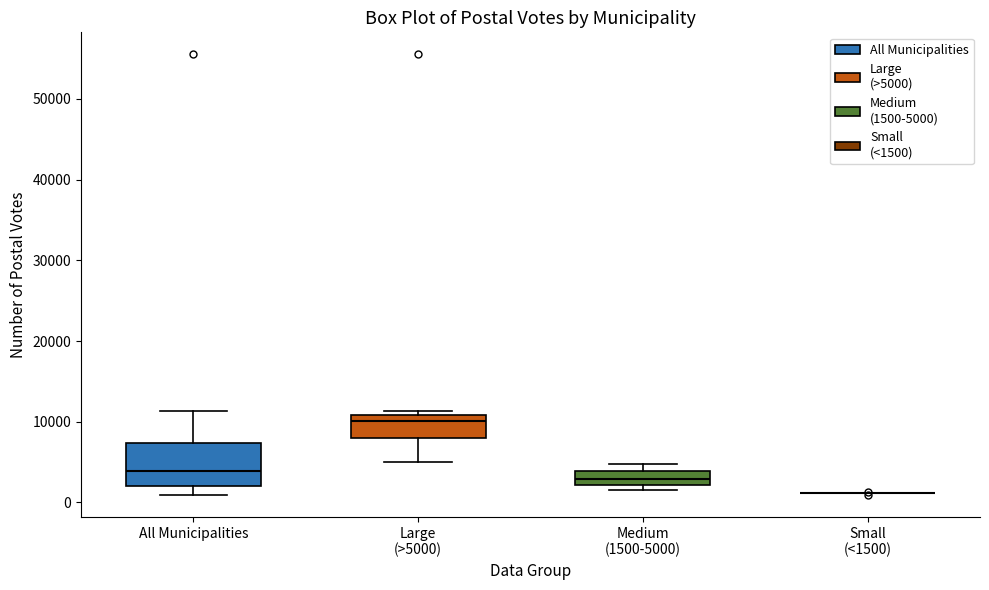

Which box is the tallest, from its lower edge to its upper edge?

All Municipalities